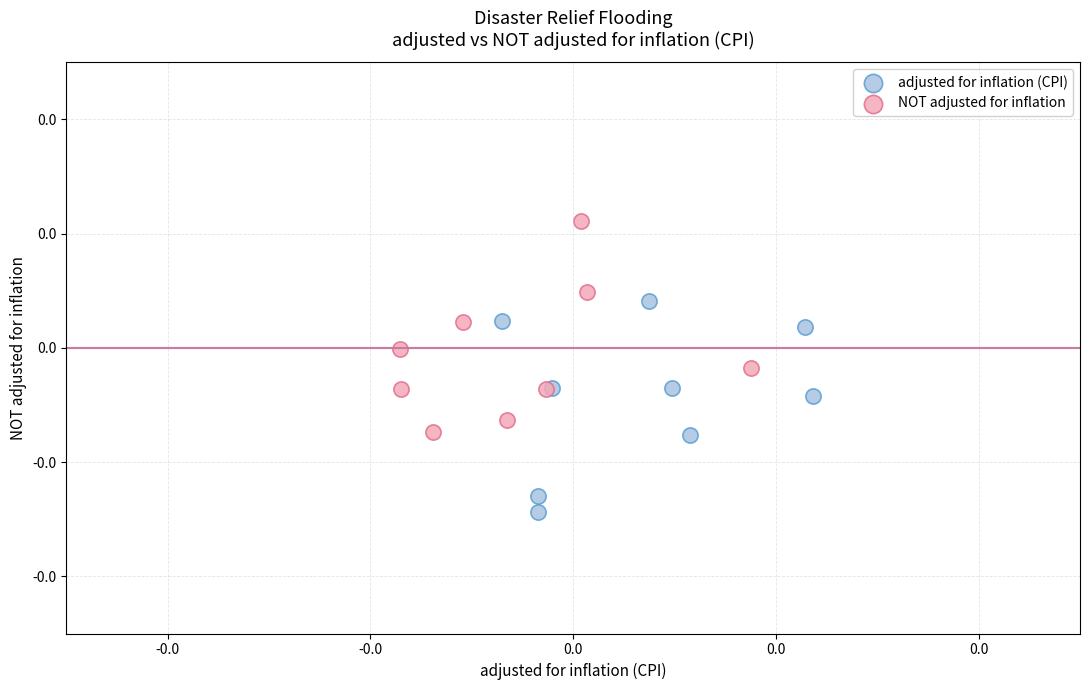

Which series reaches the minimum Y coordinate?

adjusted for inflation (CPI)